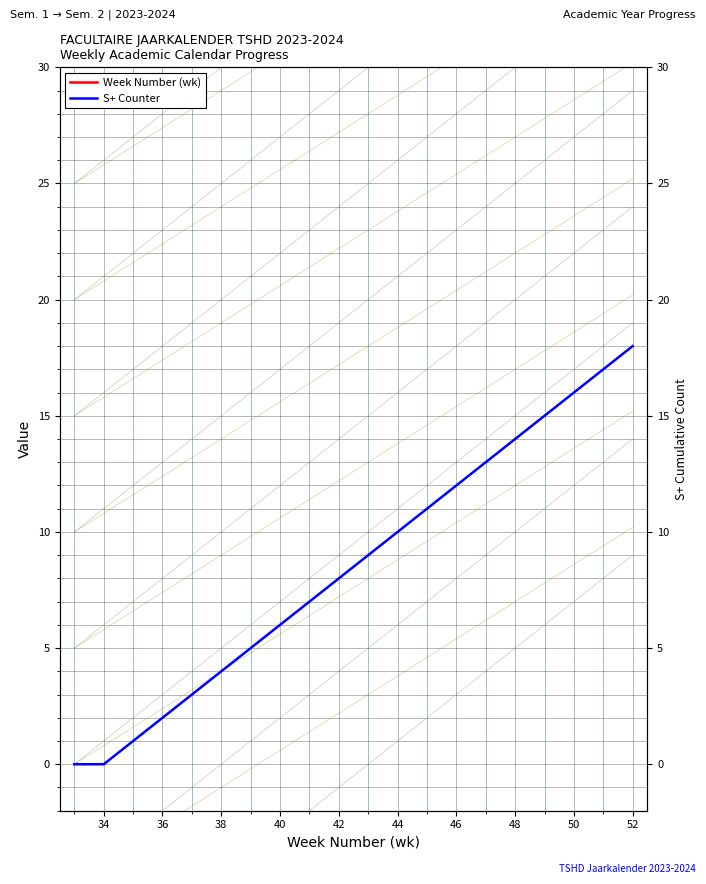

Rank the series by their average value, from lowest to highest.

S+ Counter, Week Number (wk)